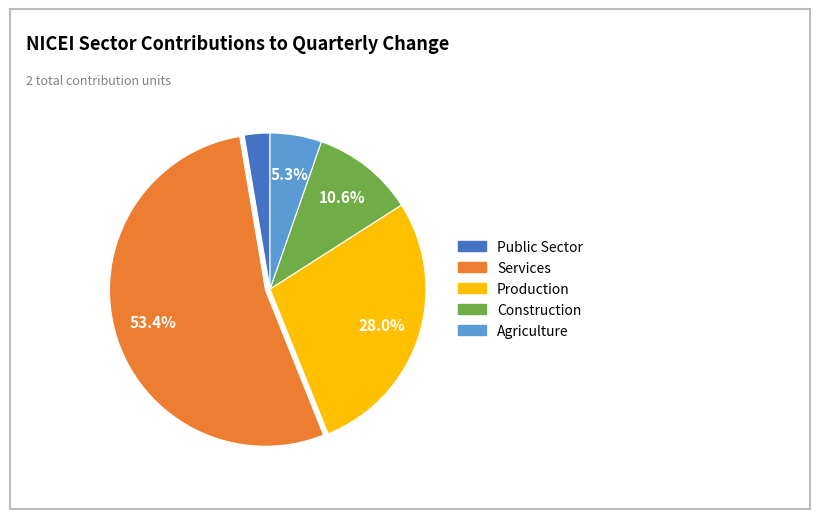

To the nearest percent, what is the combined percentage of Public Sector and Services?

56%